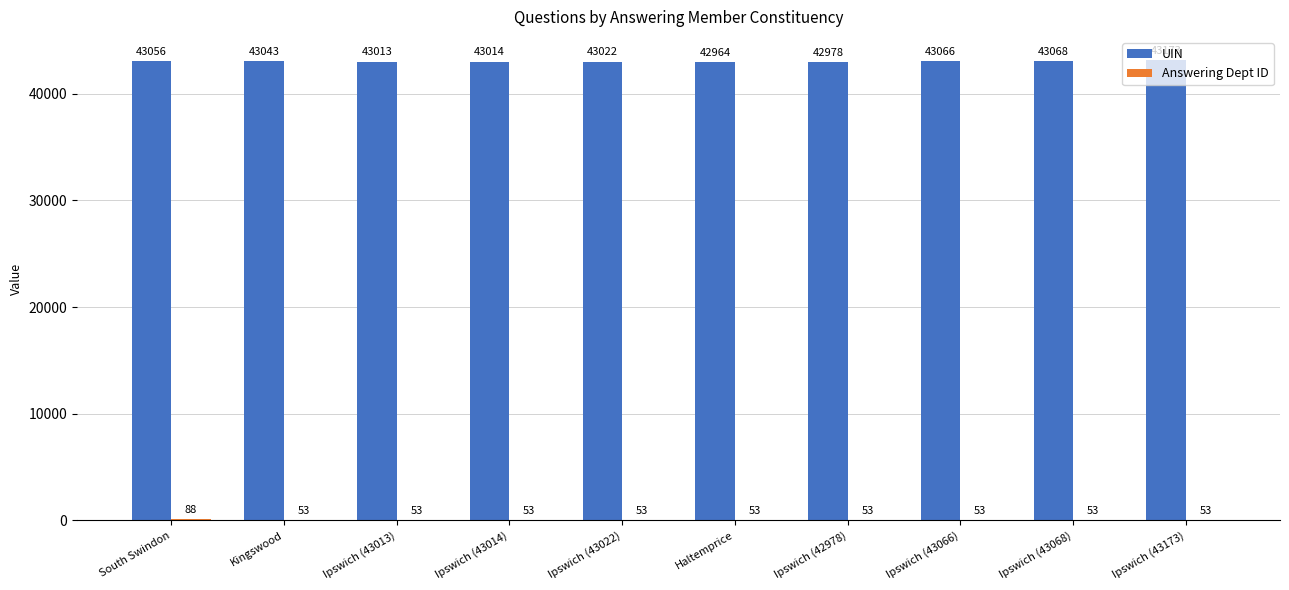

At which category is the sum across all series the highest?

Ipswich (43173)